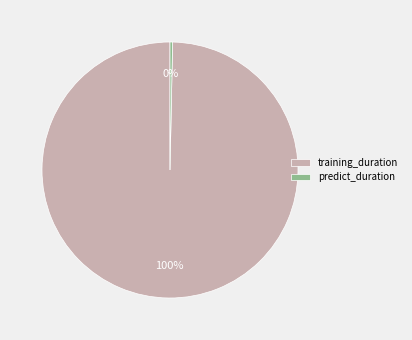

Rank the categories by value from highest to lowest.

training_duration, predict_duration